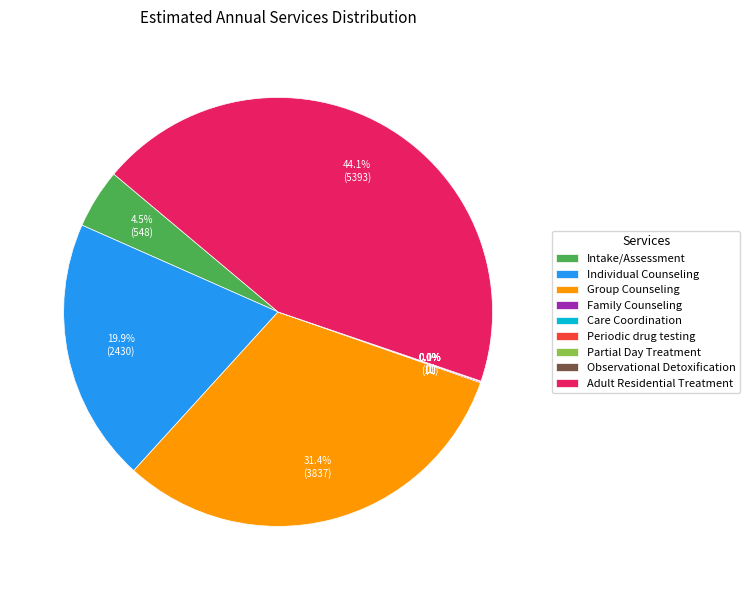

What percentage is NOT represented by Individual Counseling?

80.1%